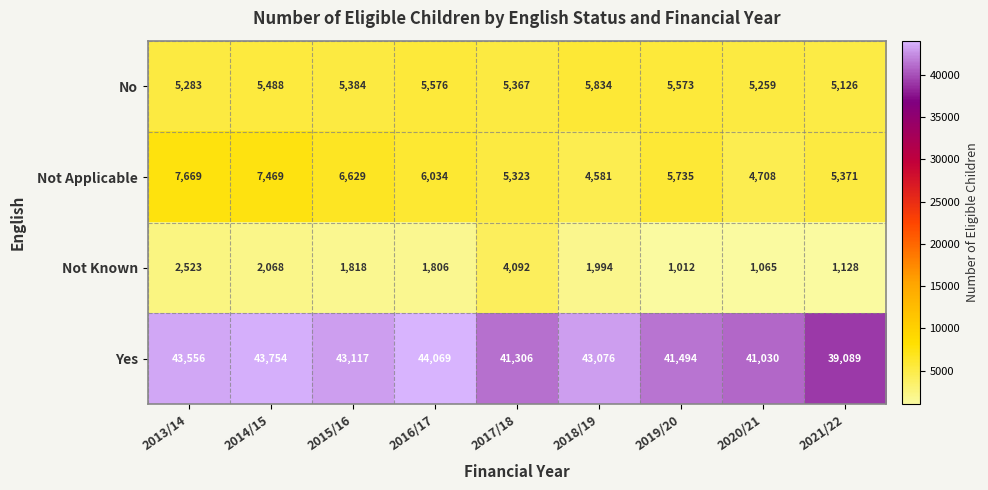

Rank the series at 2020/21 from lowest to highest value.

Not Known, Not Applicable, No, Yes